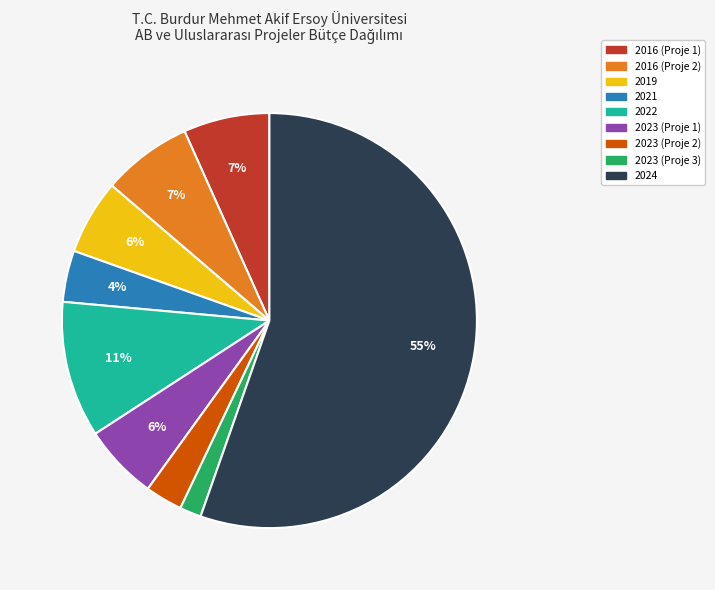

How many slices are in this pie chart?

9